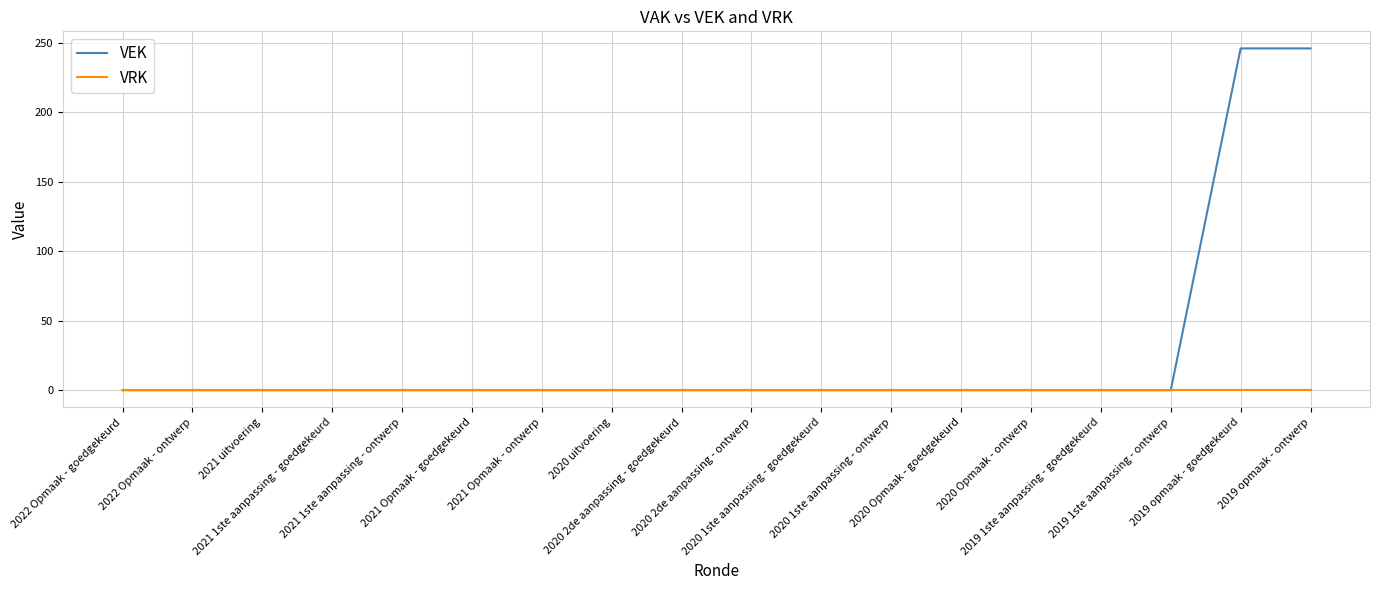

Between 2021 Opmaak - goedgekeurd and 2019 opmaak - ontwerp, which series saw the biggest shift?

VEK